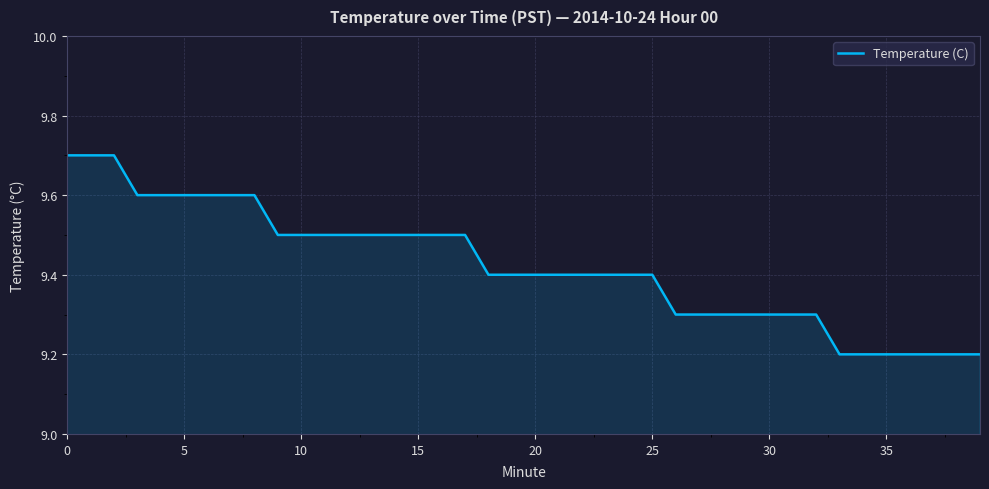

Count the number of data series in this chart.

1